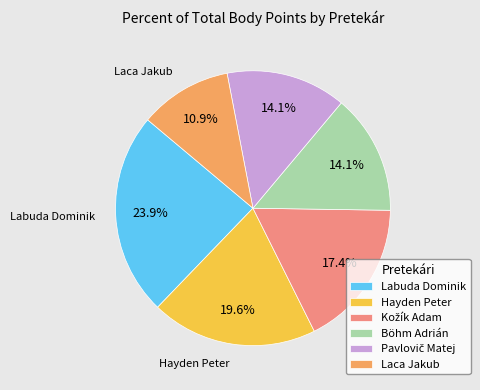

Does Hayden Peter account for over 50% of the chart?

No